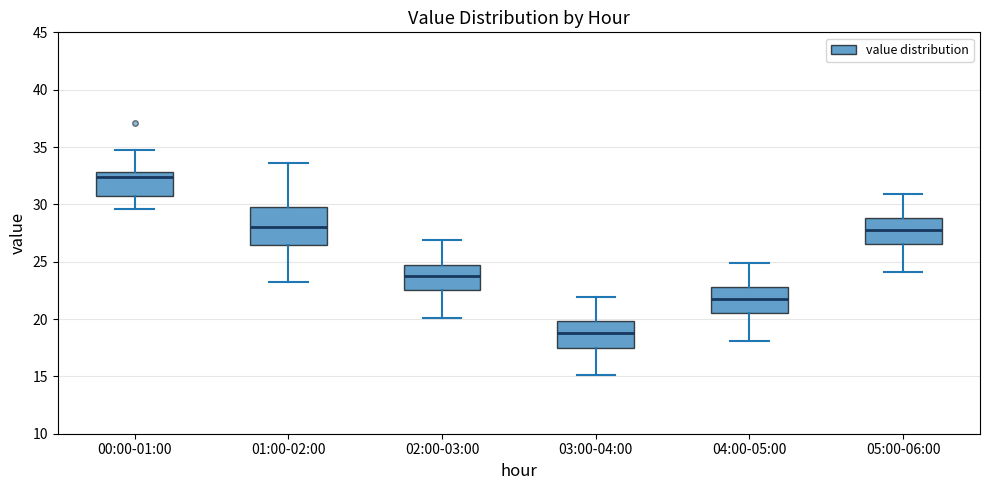

Reading left to right, transcribe this box plot: for each box, give where its median line is, the range the box spans, and where its two whiskers end, as read against the y-axis. The values are not printed on the chart, so give them approximately, as read against the axis.

00:00-01:00: median 32.5, box 31.0 to 33.0, whiskers 29.5 to 34.5
01:00-02:00: median 28.0, box 26.5 to 30.0, whiskers 23.5 to 33.5
02:00-03:00: median 24.0, box 22.5 to 24.5, whiskers 20.0 to 27.0
03:00-04:00: median 19.0, box 17.5 to 20.0, whiskers 15.0 to 22.0
04:00-05:00: median 22.0, box 20.5 to 23.0, whiskers 18.0 to 25.0
05:00-06:00: median 28.0, box 26.5 to 29.0, whiskers 24.0 to 31.0